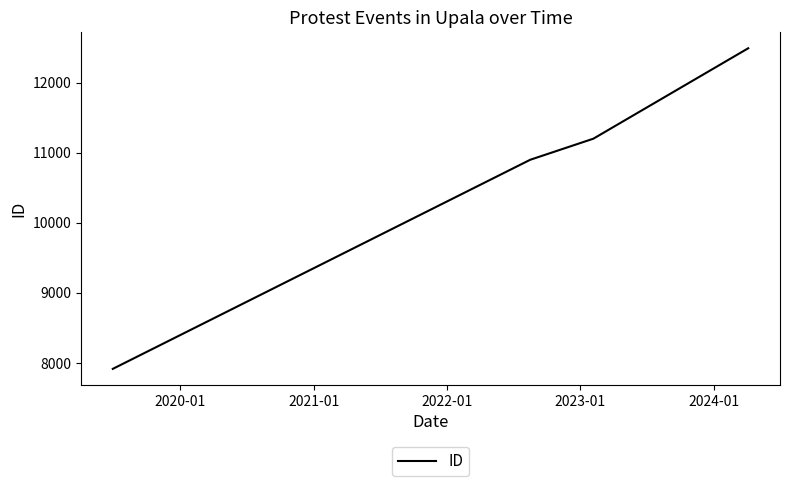

What is the difference between the second highest and minimum values?

3284